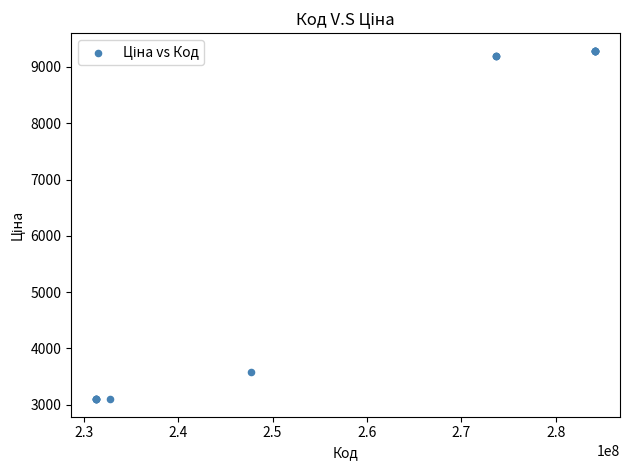

What Y value in the scatter plot is closest to 6192?

3573.6